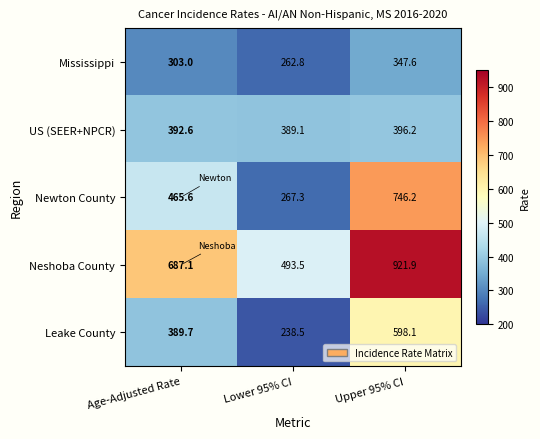

What is the difference between the maximum and minimum values in the US (SEER+NPCR) series?

7.1